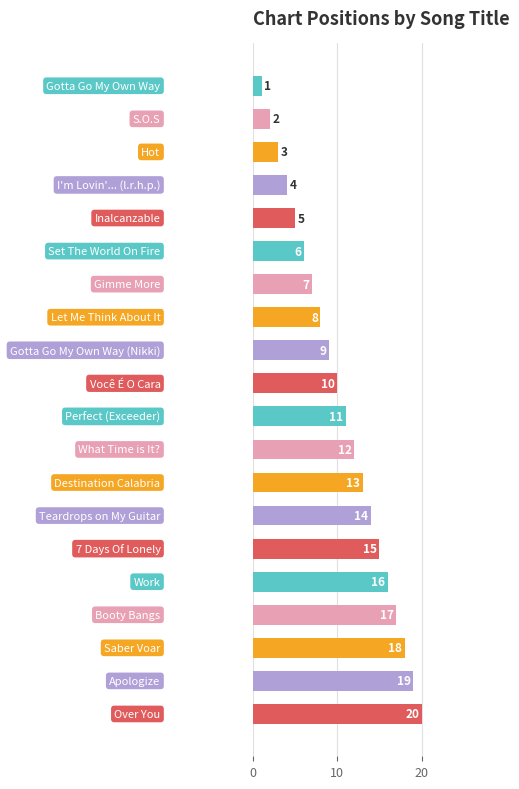

What is the difference between the maximum and minimum values?

19